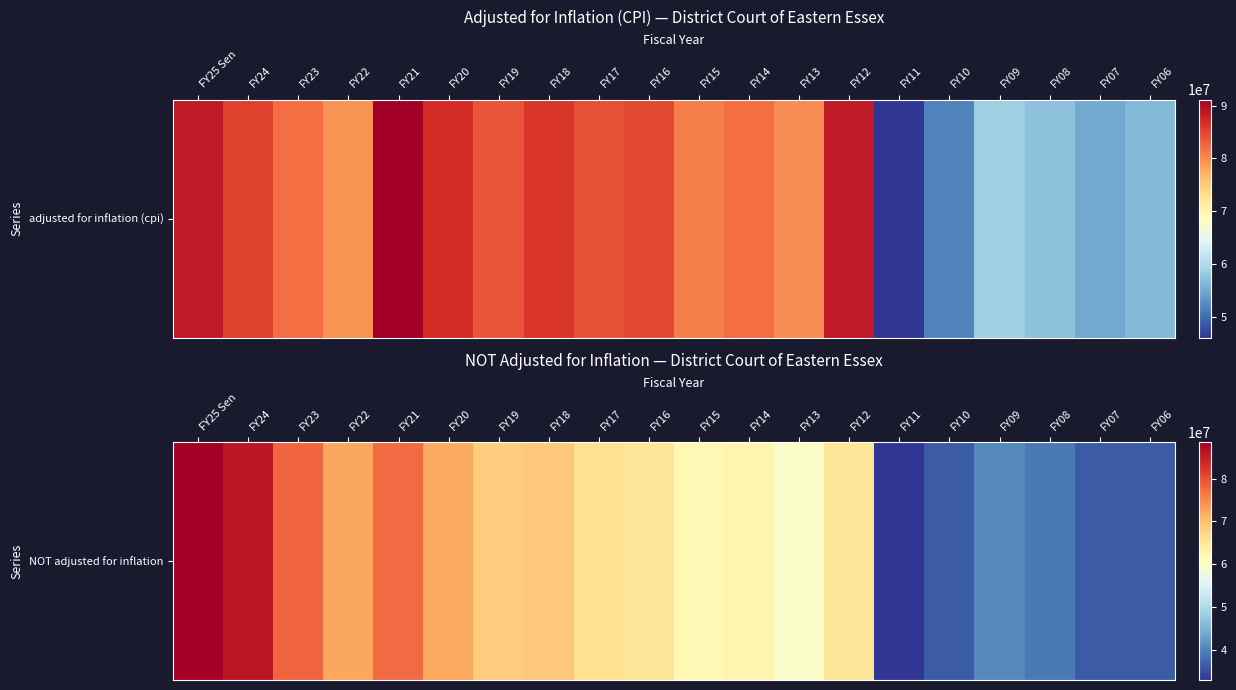

What is the difference between the second highest and second lowest values?

49753252